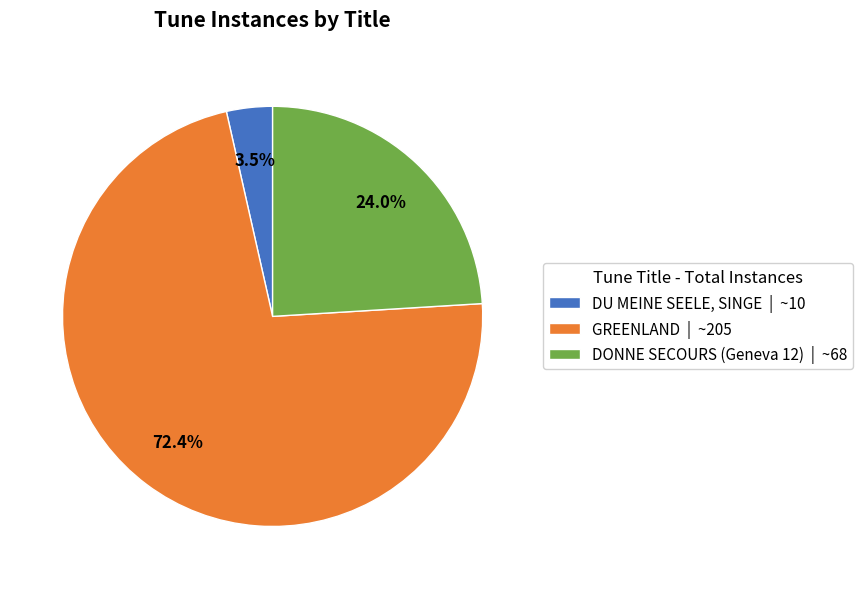

How many slices are in this pie chart?

3